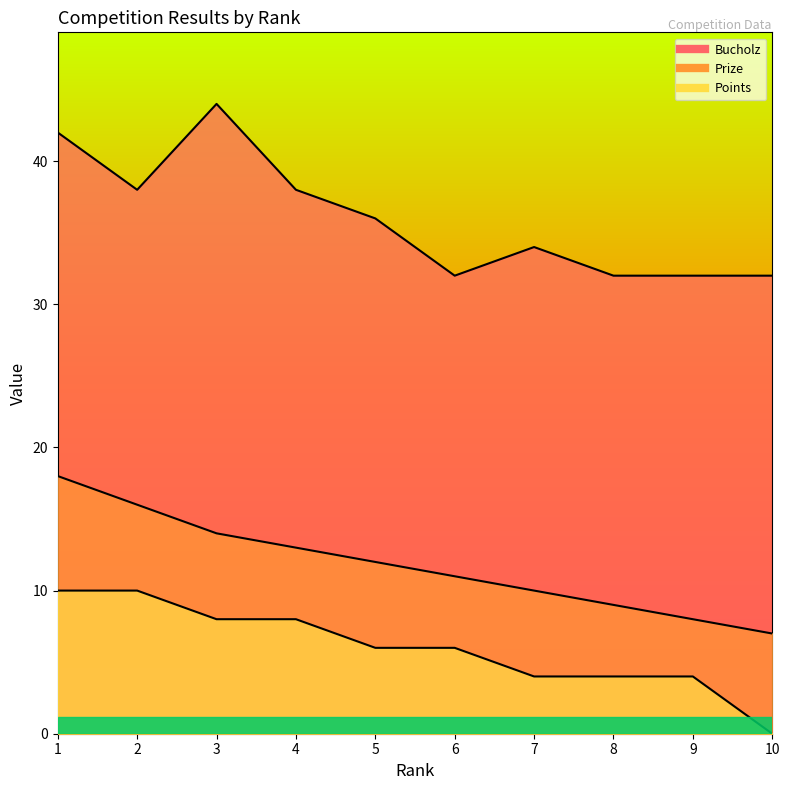

Read the Bucholz value at 7, to the nearest 5.

35